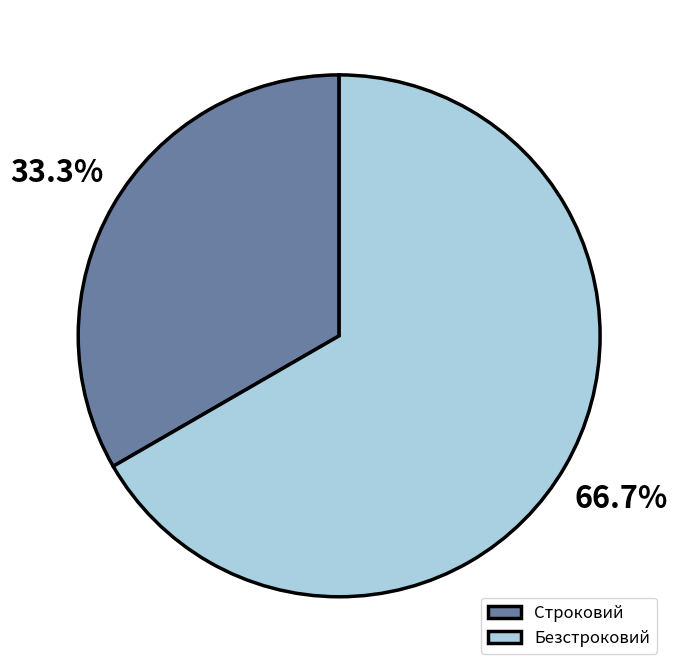

To the nearest percent, what is the difference between the largest and smallest slice percentages?

33%